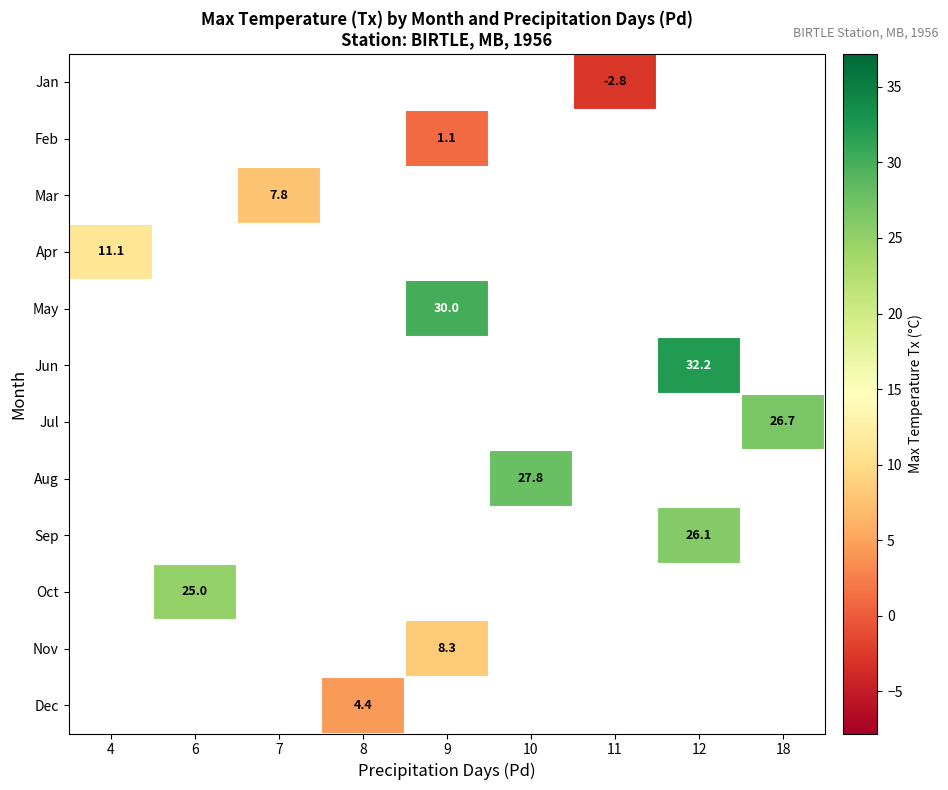

What is the greatest value displayed?

32.2